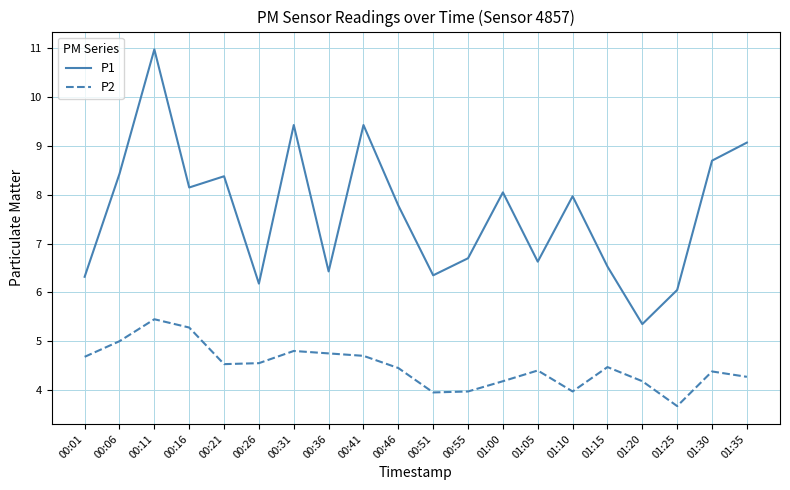

What is the total value across all series at 00:41?

14.1